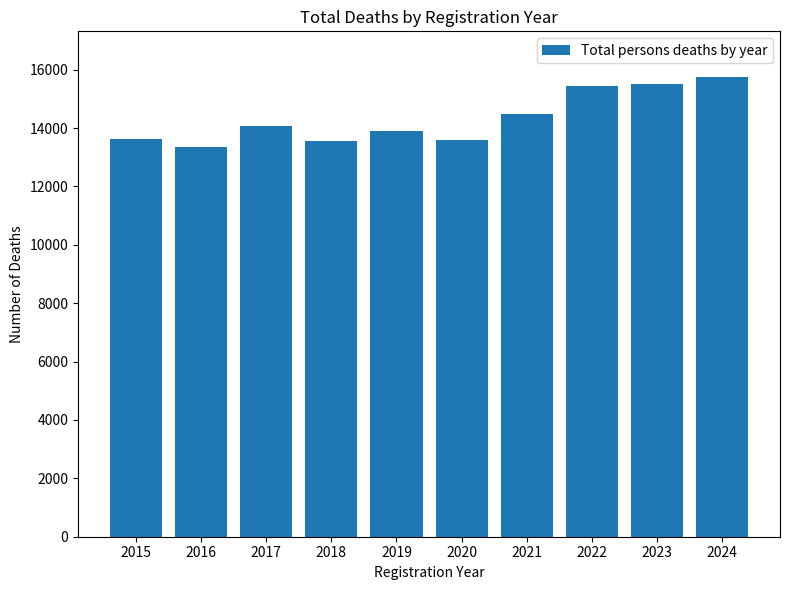

What is the value of the 2nd bar from the left?

13337